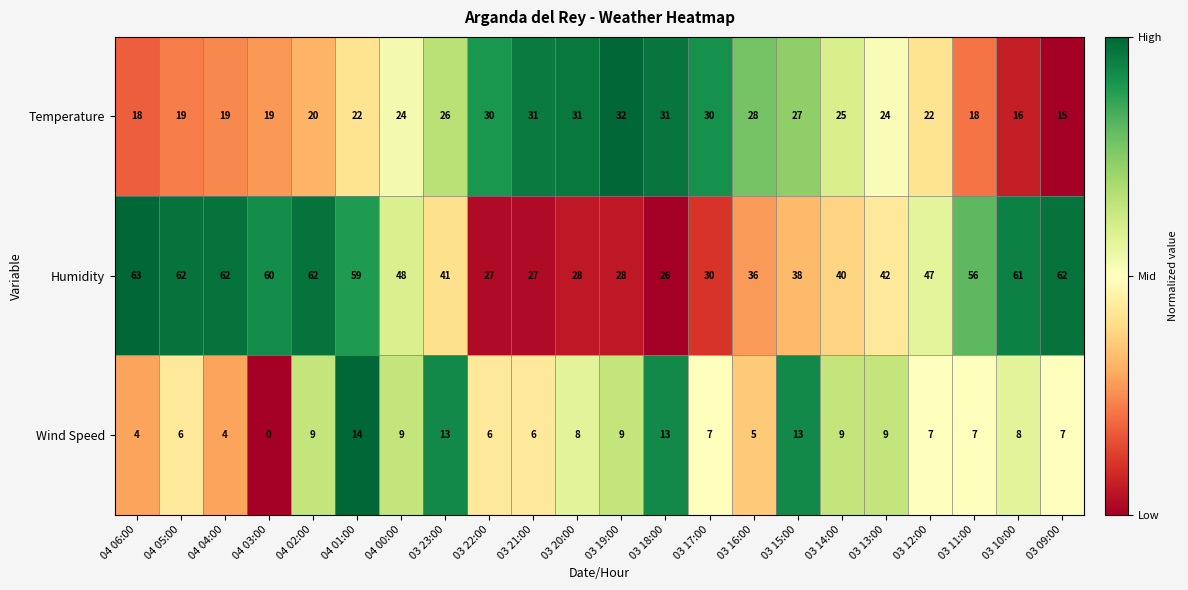

Which series has the largest range (max minus min)?

Humidity